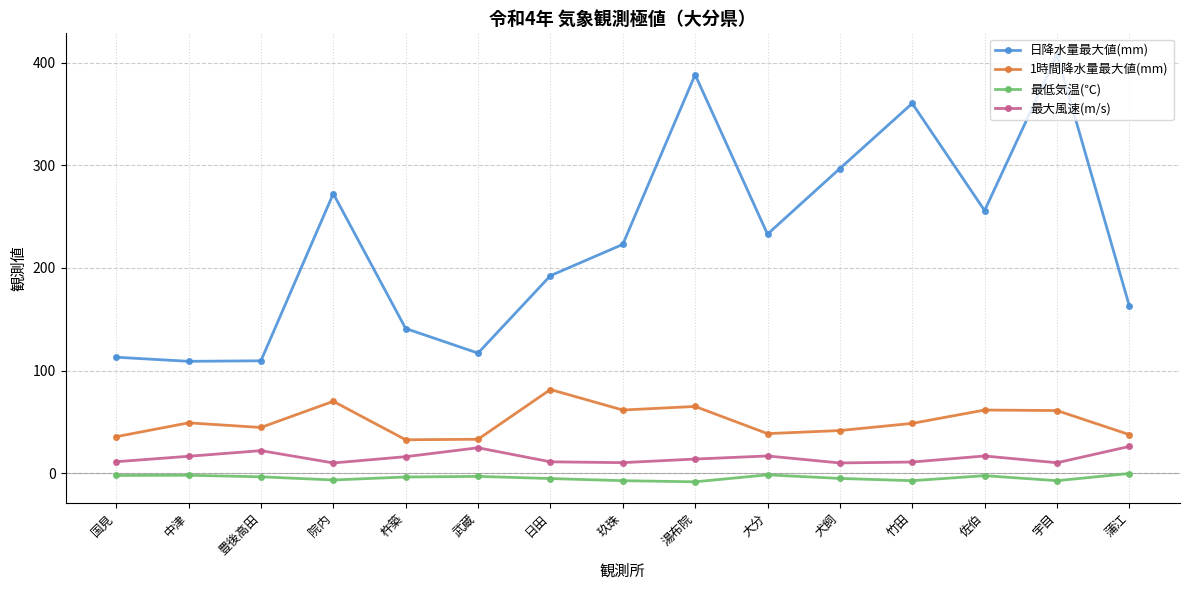

List the series in order of their peak value, lowest first.

最低気温(℃), 最大風速(m/s), 1時間降水量最大値(mm), 日降水量最大値(mm)